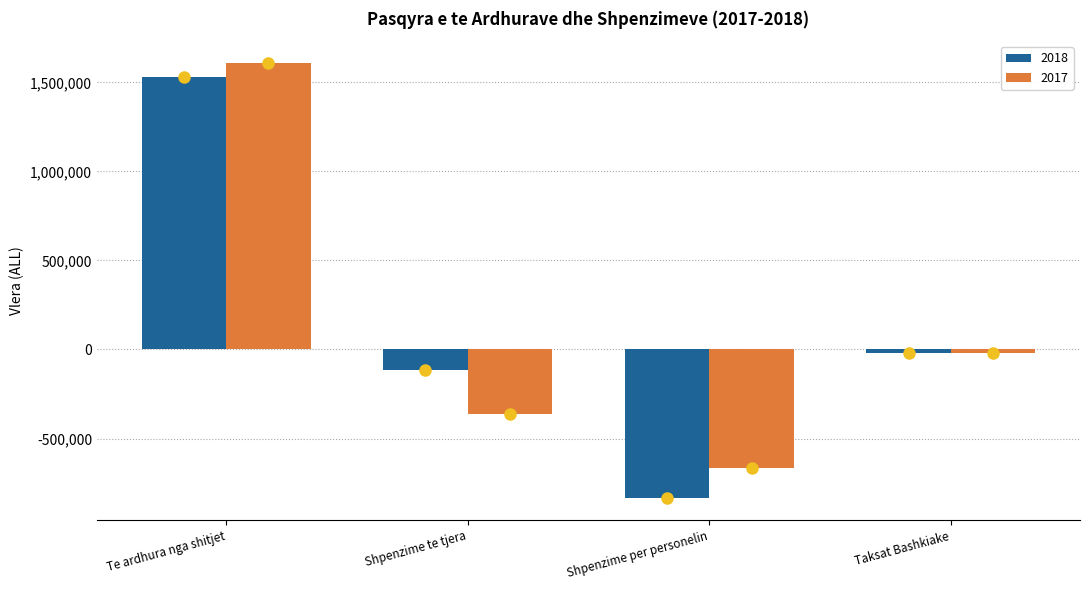

What is the sum of the 2017 values at Shpenzime per personelin and Shpenzime te tjera?

-1027086.9